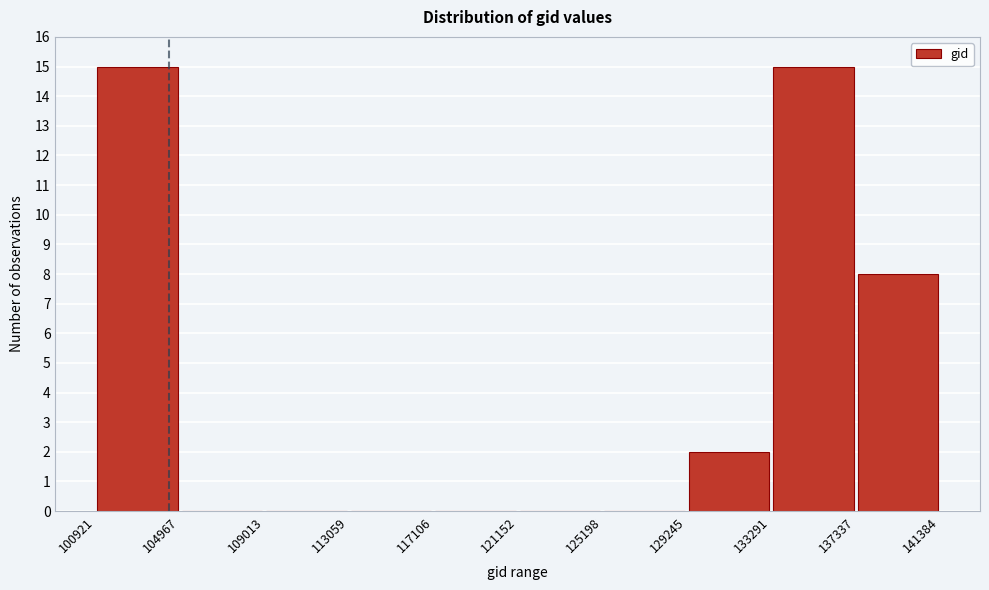

Reading left to right, transcribe this chart: for each bar, give the range it covers on the x-axis and its height. The values are not printed on the chart, so give them approximately, as read against the axis.

100921 to 104967: 15
104967 to 109013: 0
109013 to 113059: 0
113059 to 117106: 0
117106 to 121152: 0
121152 to 125198: 0
125198 to 129245: 0
129245 to 133291: 2
133291 to 137337: 15
137337 to 141384: 8